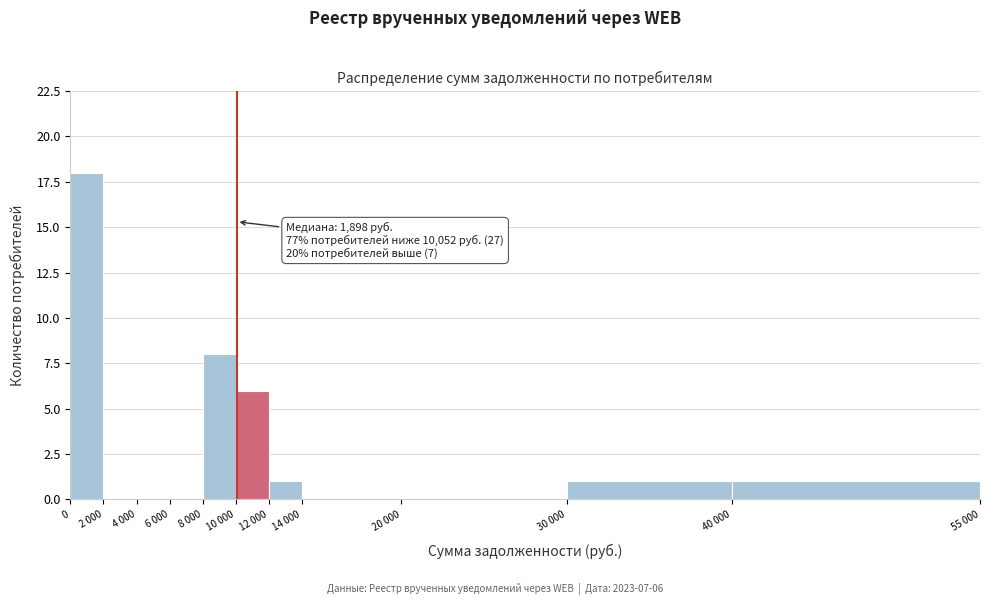

Reading right to left, list all the values displayed in this chart.

40 000=1	30 000=1	20 000=0	14 000=0	12 000=1	10 000=6	8 000=8	6 000=0	4 000=0	2 000=0	0=18